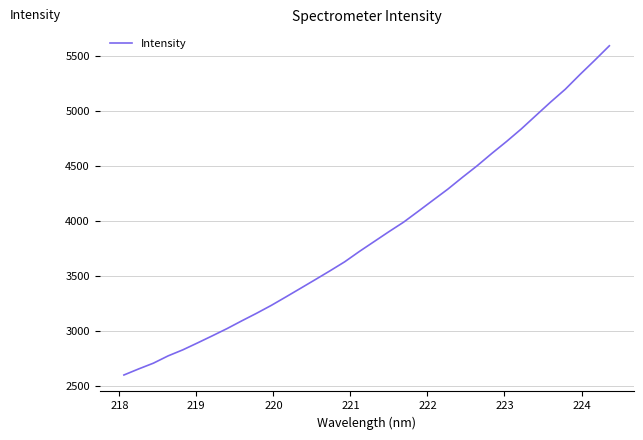

What is the greatest value displayed?

5594.3